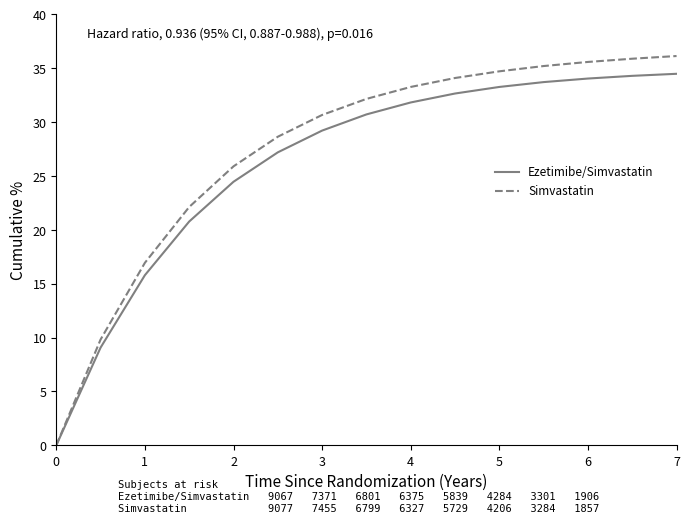

Which series has the largest range (max minus min)?

Simvastatin